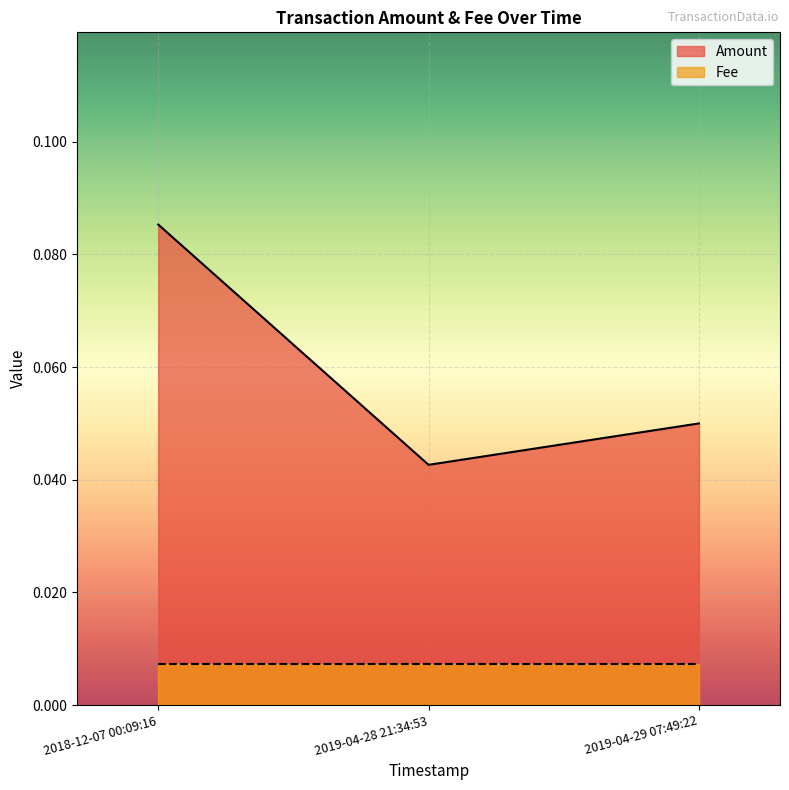

Which label corresponds to the smallest value in the chart?

2019-04-28 21:34:53